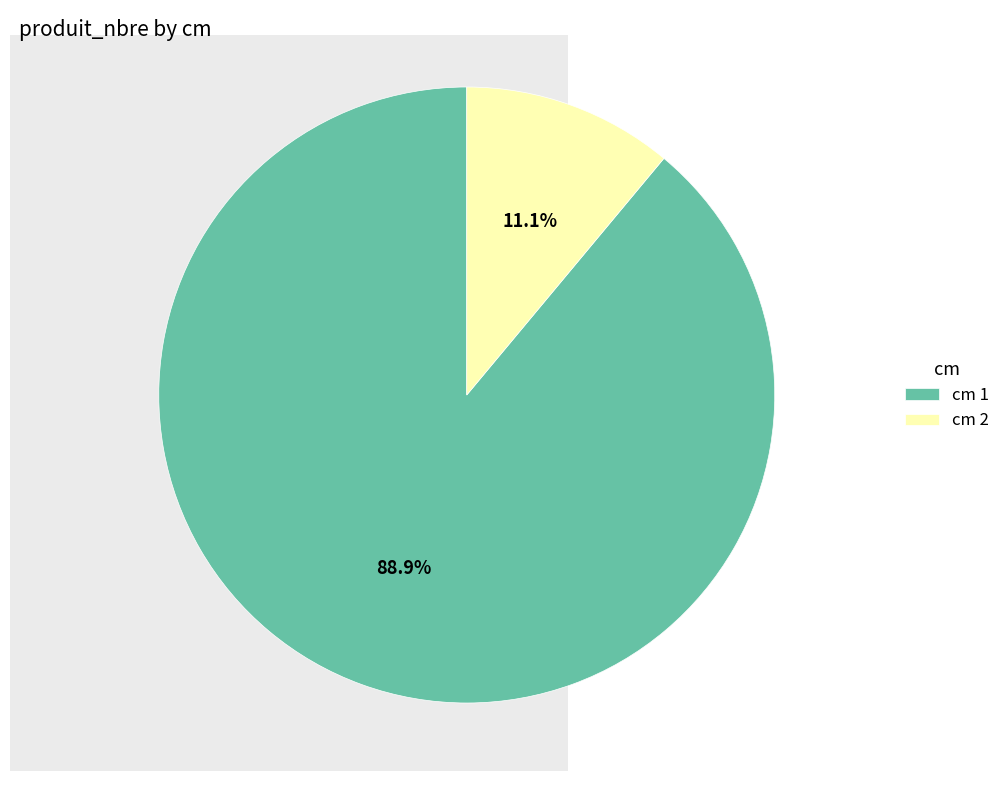

Do cm 2 and cm 1 together represent more than half of the pie?

Yes